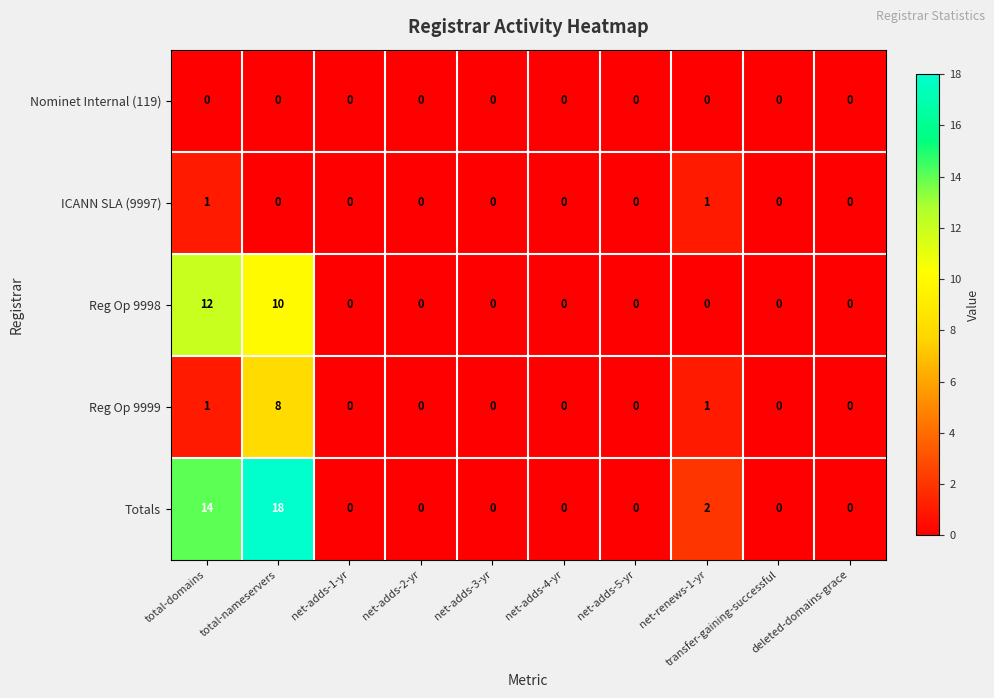

Is it true that Nominet Internal (119) equals 0 at deleted-domains-grace?

True